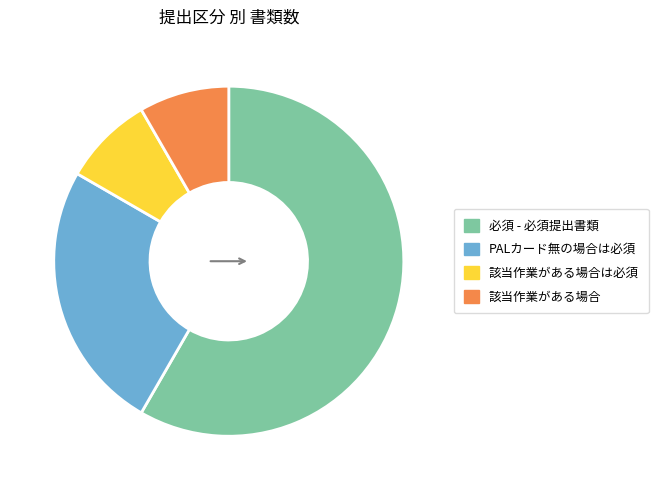

Is there any slice that represents more than half of the pie?

Yes